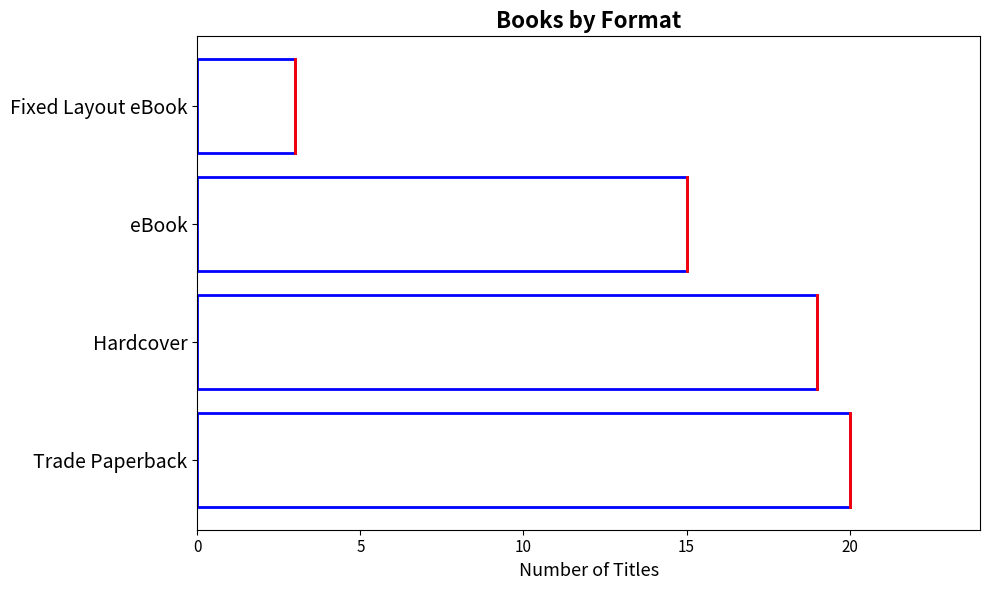

How many distinct data groups are displayed?

1